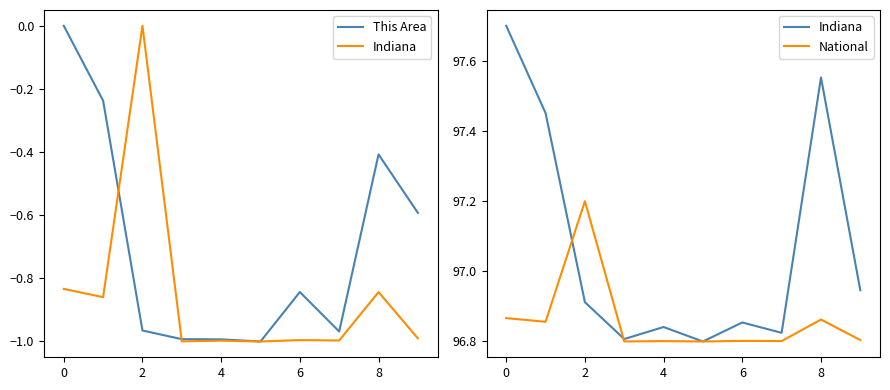

Count the number of categories in the chart.

10